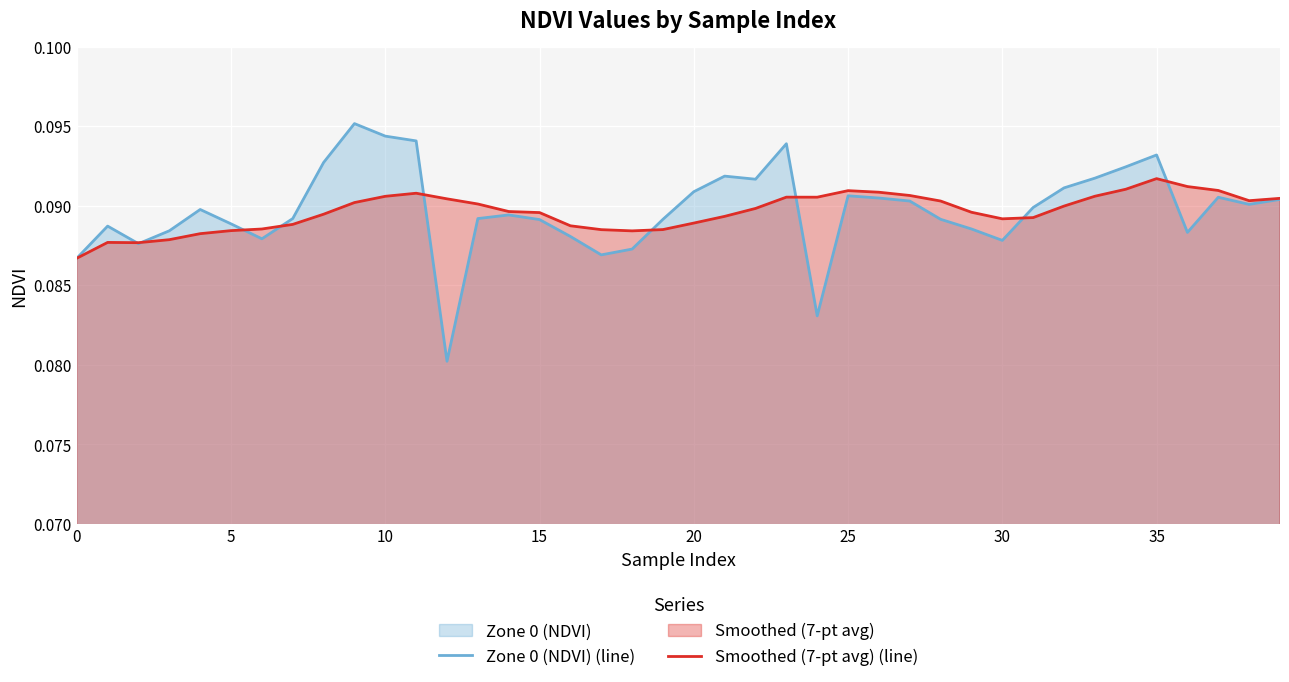

What is the maximum value shown in the chart?

0.1